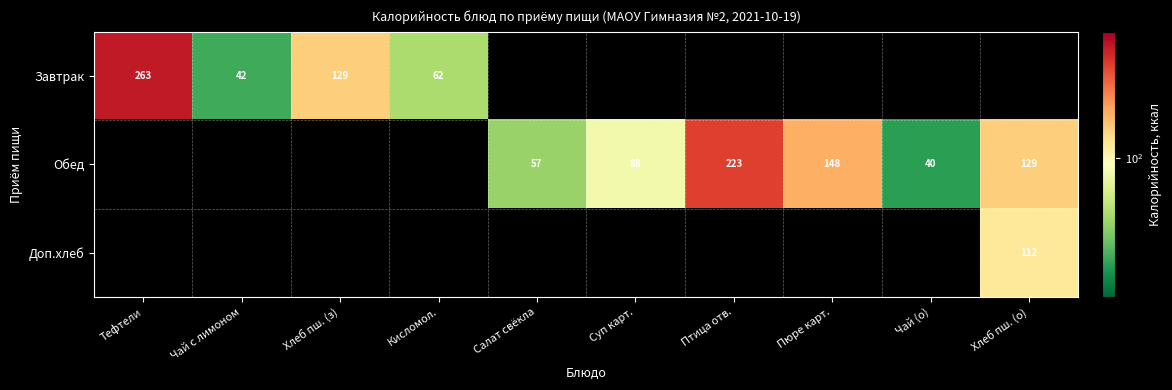

How many series are shown in this chart?

3